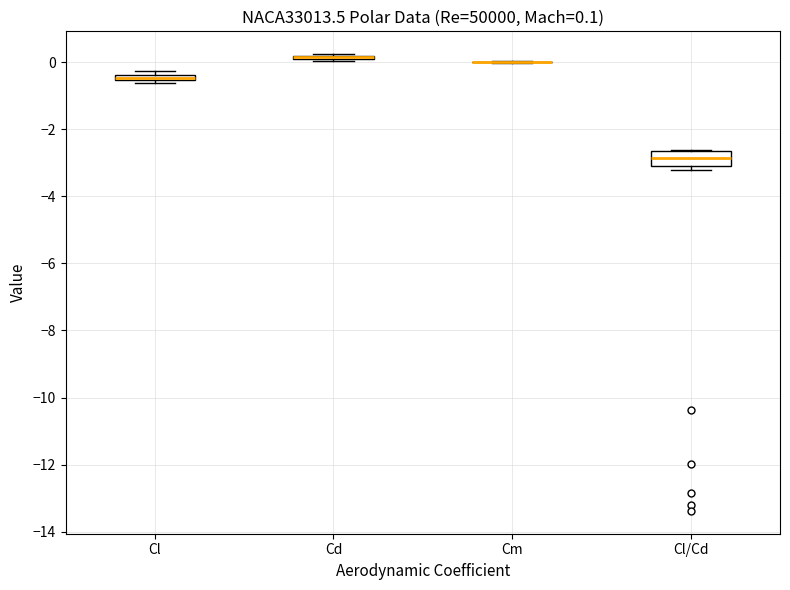

Comparing the boxes themselves (not the whiskers), which one is the tallest?

Cl/Cd